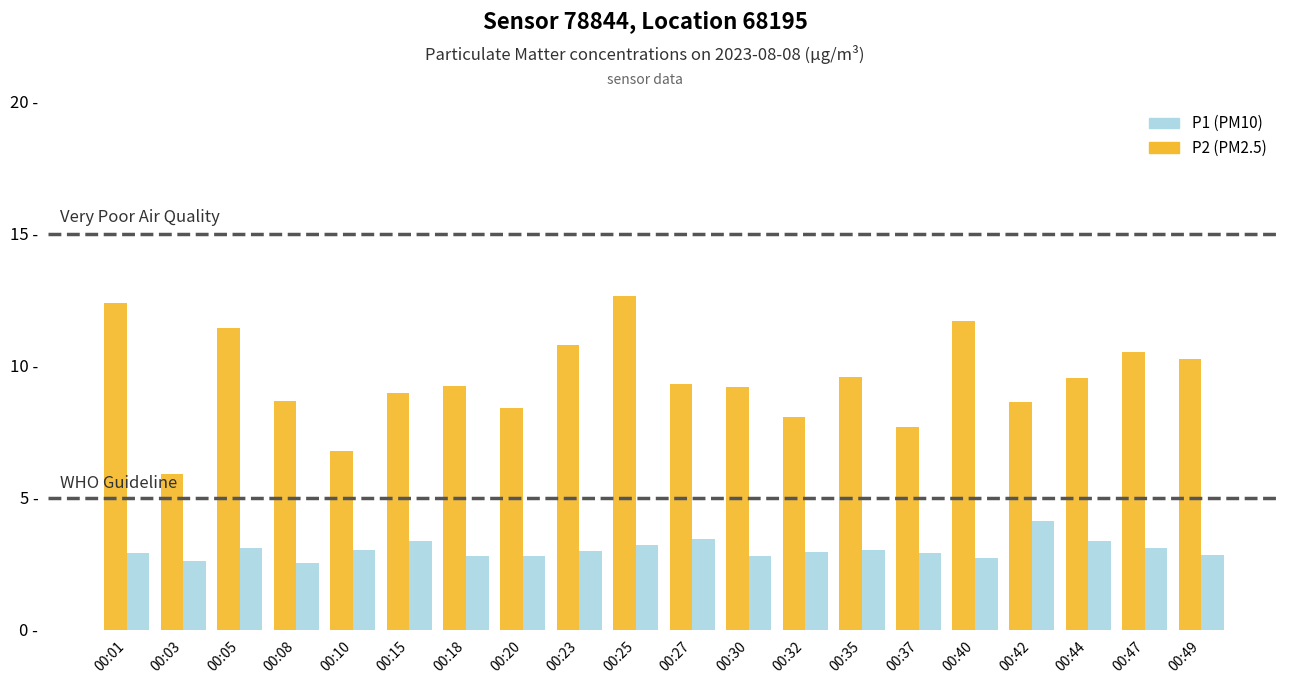

At which category is the sum across all series the highest?

00:25